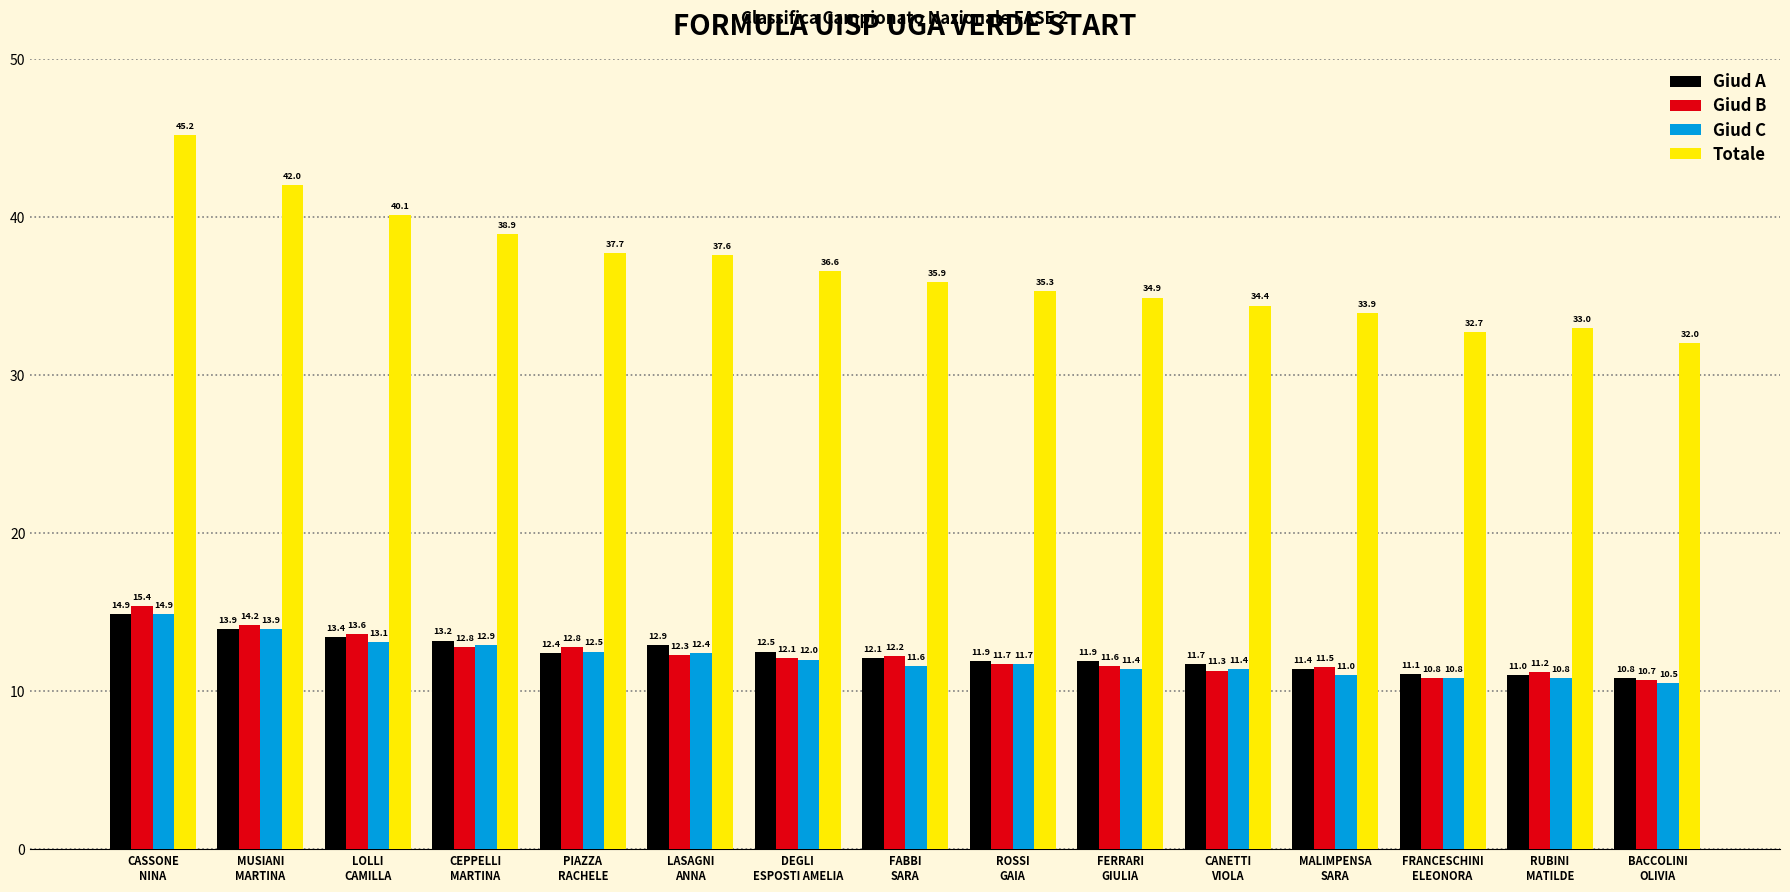

Which series has the widest spread of values?

Totale